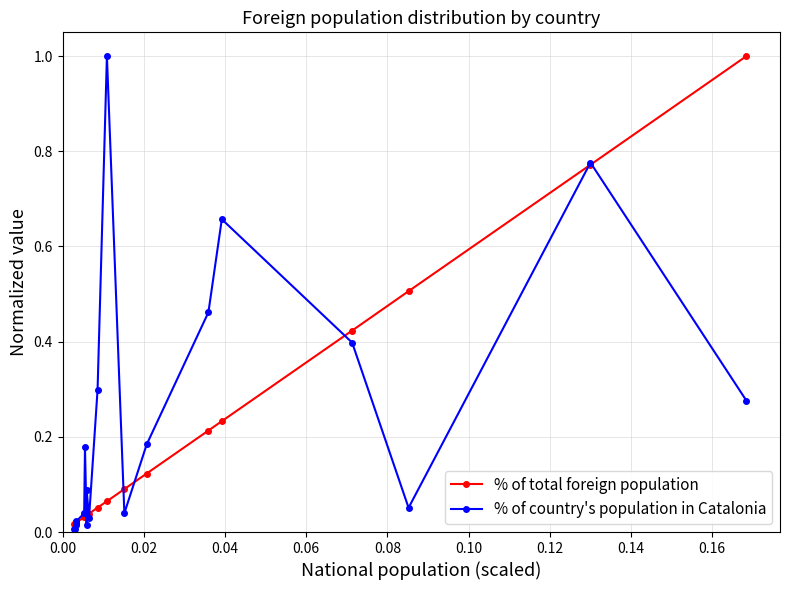

List the series in order of their overall mean, highest first.

% of country's population in Catalonia, % of total foreign population